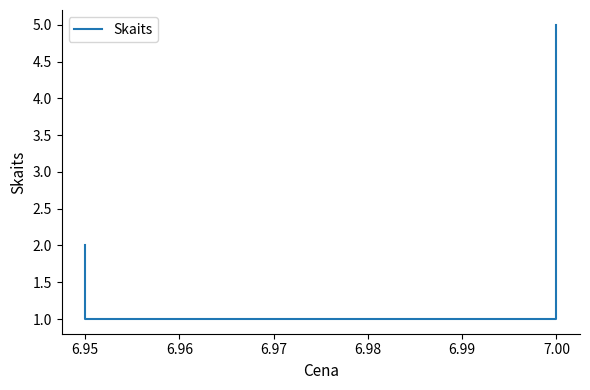

Is this an area chart (filled region under the line)?

No